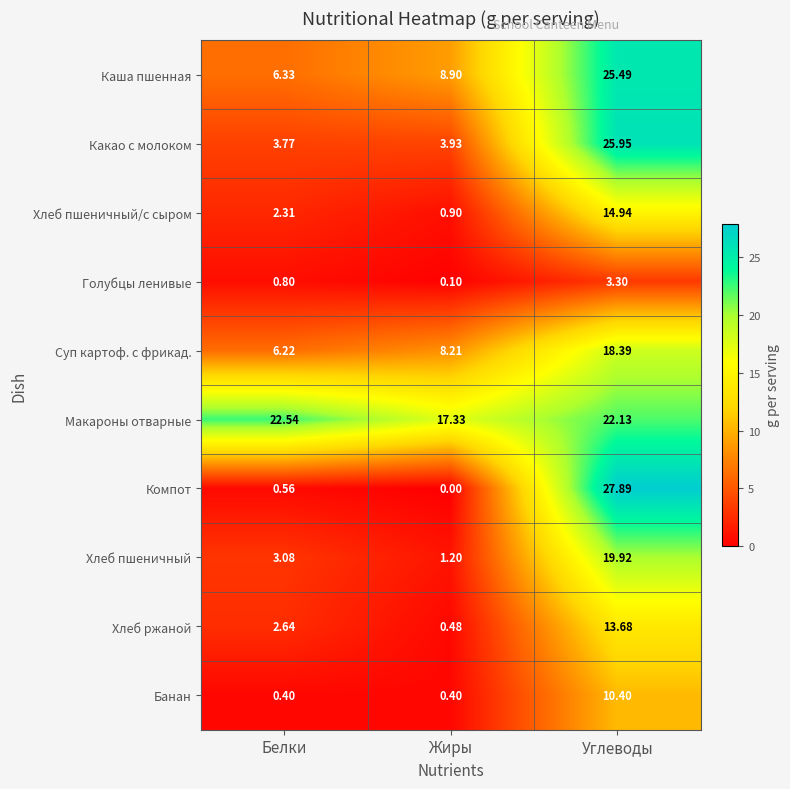

At which label does Суп картоф. с фрикад. first exceed 8?

Жиры